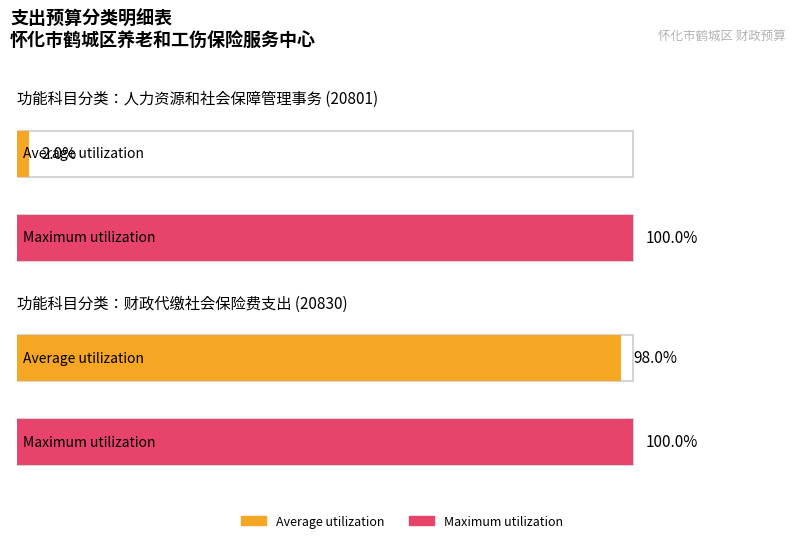

Is the value of Maximum utilization at 人力资源和社会保障管理事务 (20801) greater than the value of Average utilization at 财政代缴社会保险费支出 (20830)?

Yes